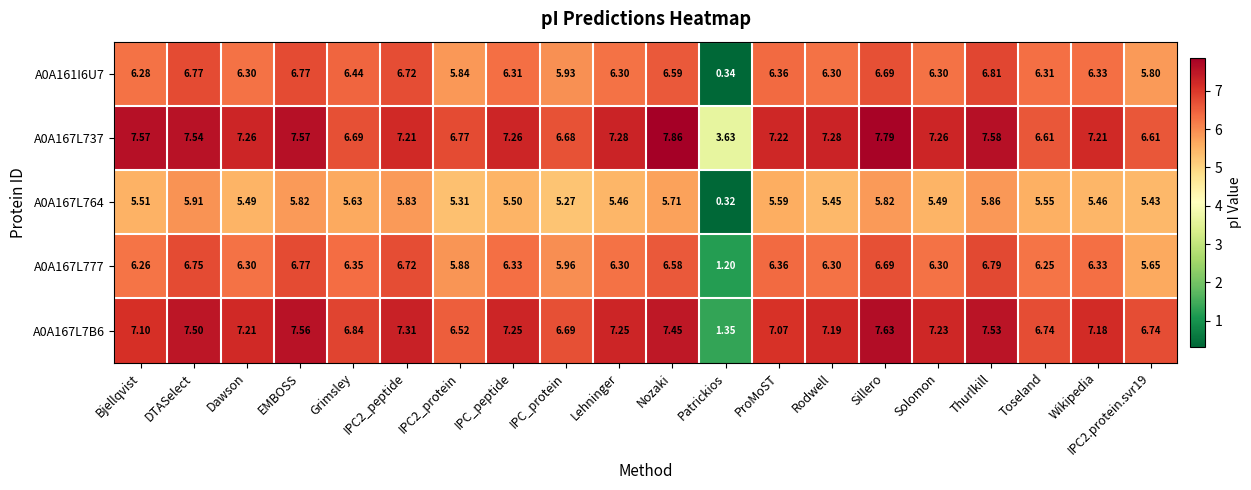

Is the value of A0A167L764 at Lehninger greater than the value of A0A167L7B6 at ProMoST?

No